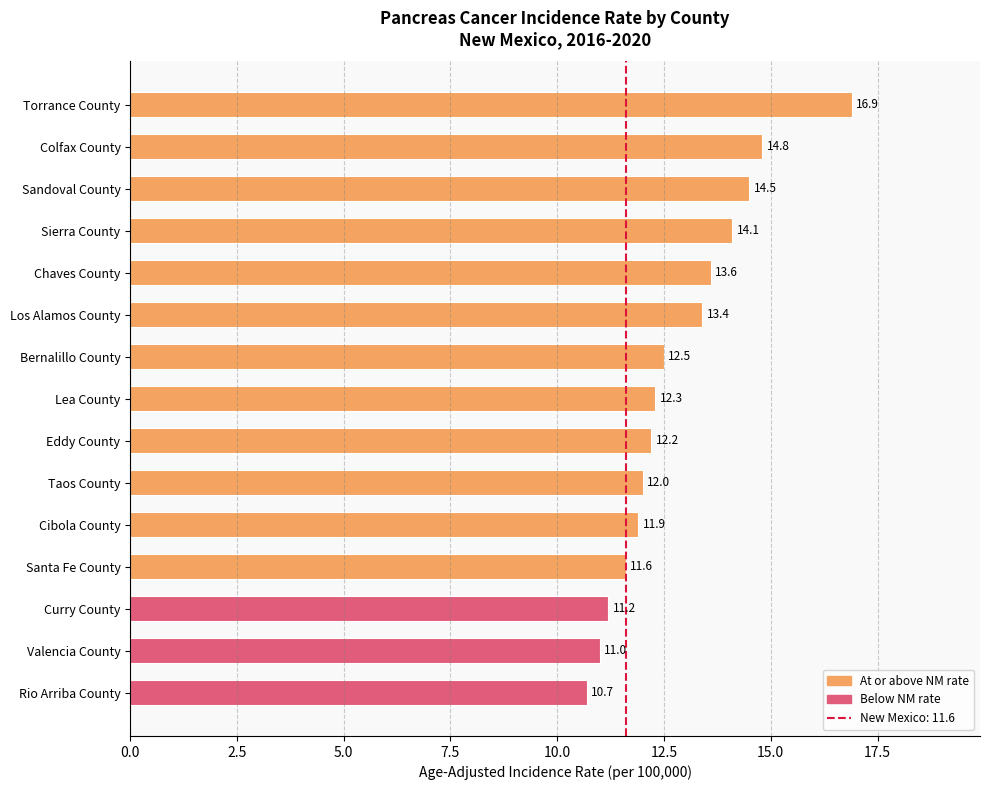

What is the value of the 1st bar from the top?

16.9